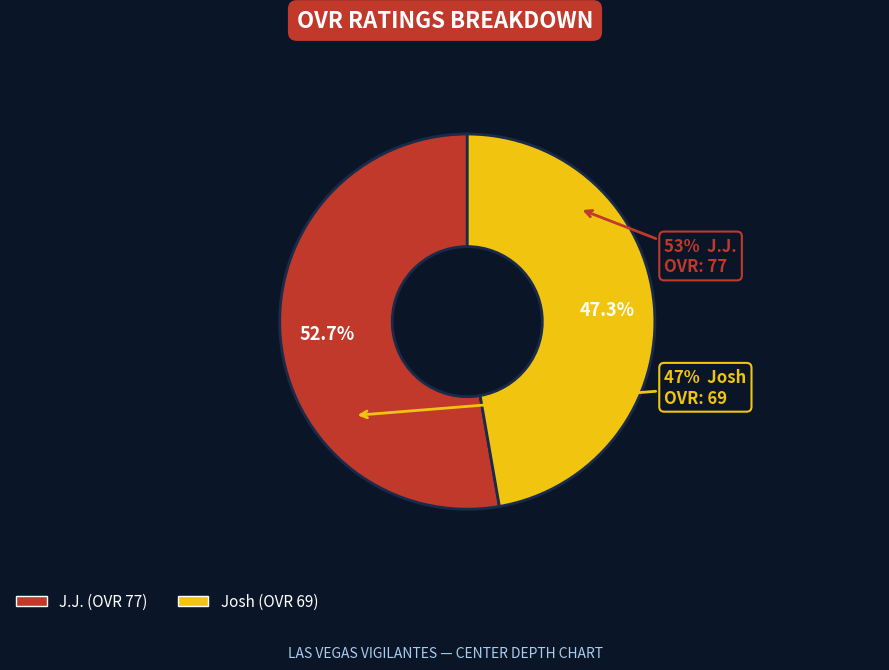

How much of the chart is everything except Josh?

52.7%